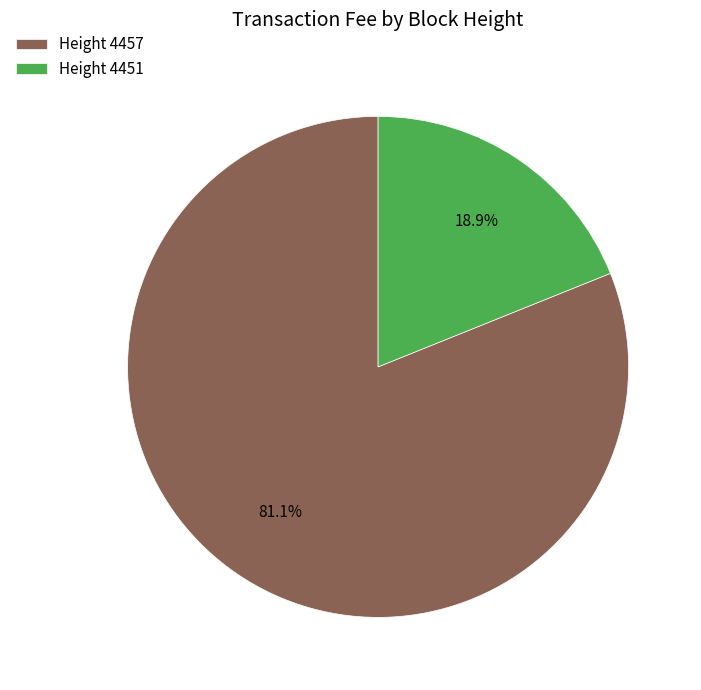

What is the total percentage of Height 4457 and Height 4451?

100.0%